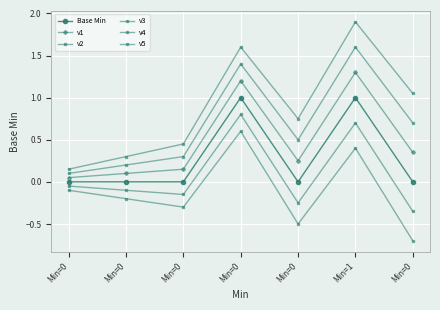

What is the approximate value of v5 at Min=1?

1.9